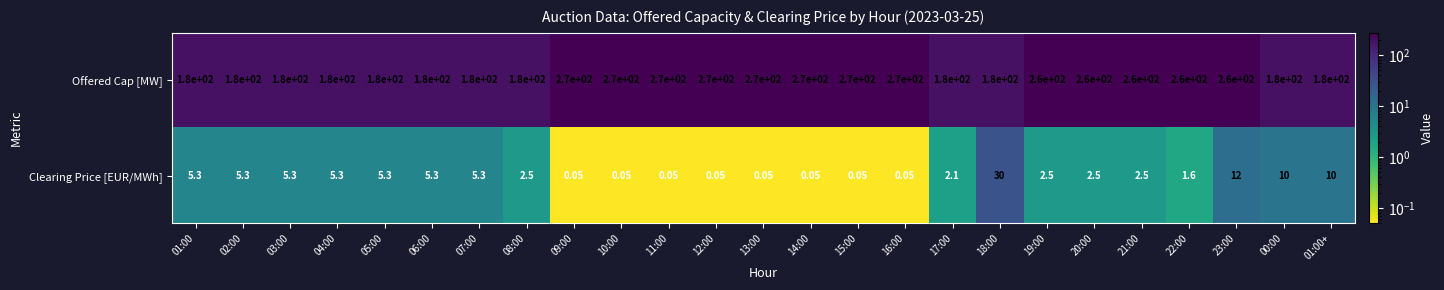

At 07:00, list the series in order from smallest to largest.

Clearing Price [EUR/MWh], Offered Cap [MW]